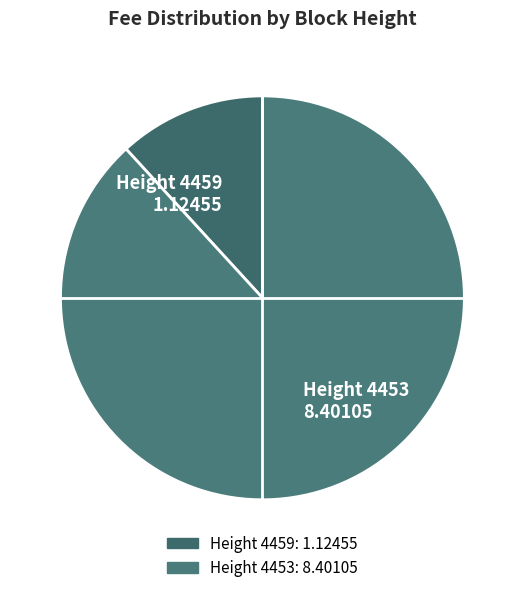

The 4459 slice represents 12% of the pie. True or false?

True